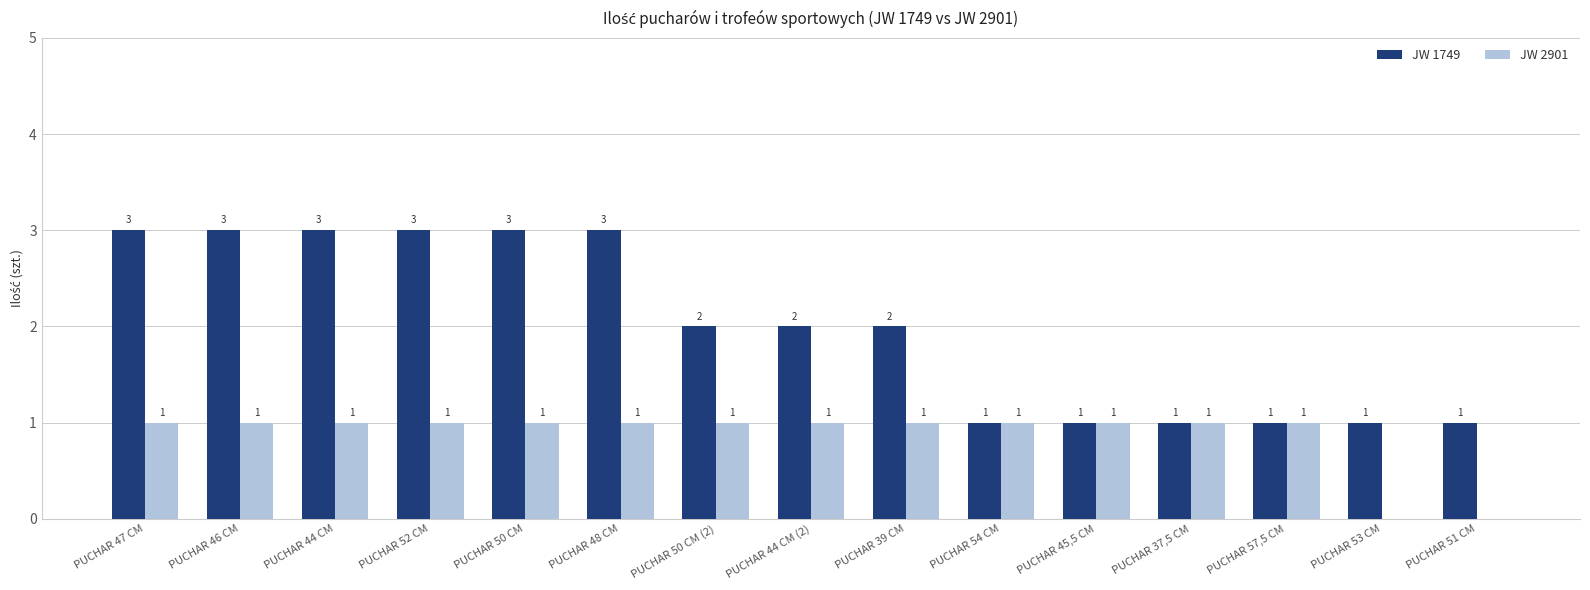

What is the maximum value shown in the chart?

3